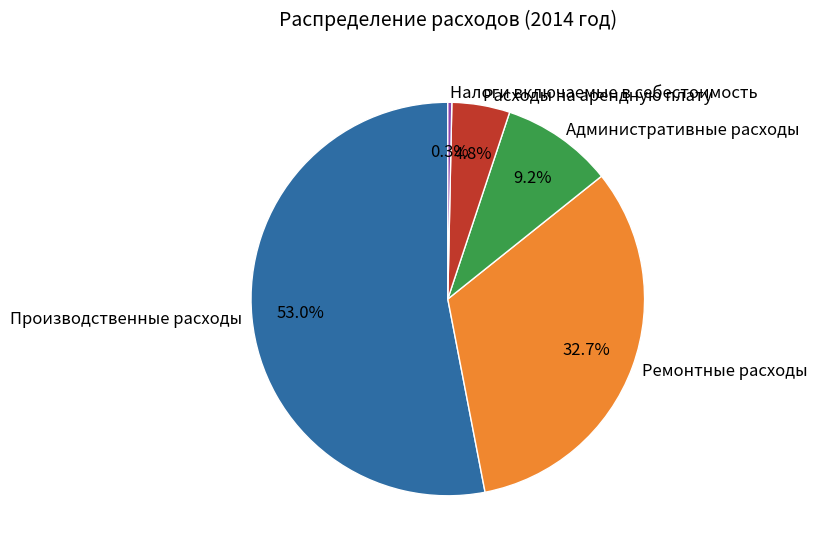

Between Ремонтные расходы and Производственные расходы, which is larger?

Производственные расходы